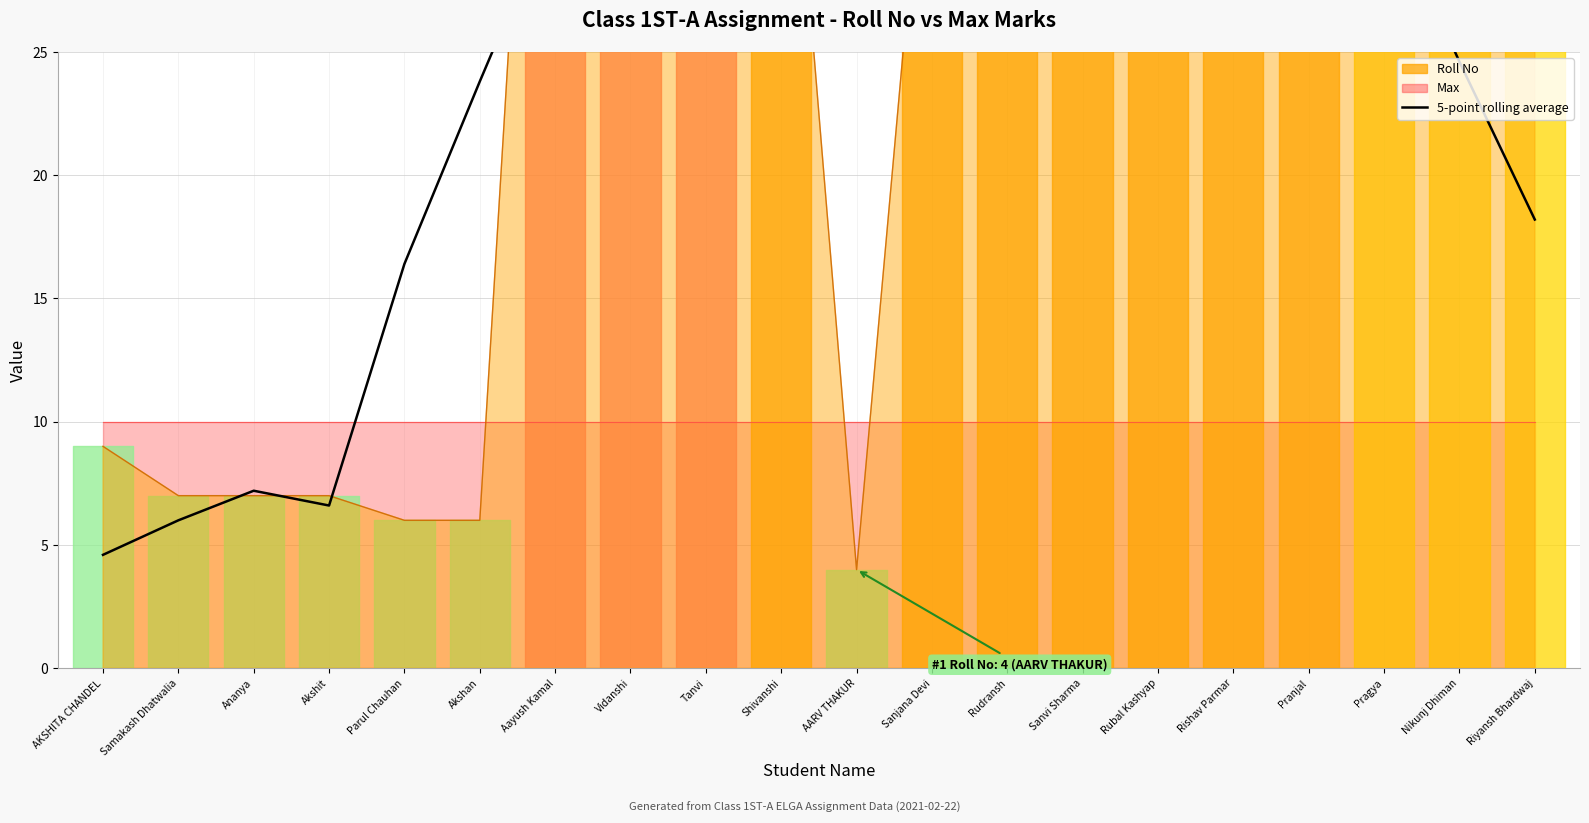

What position from the right is Rubal Kashyap?

6